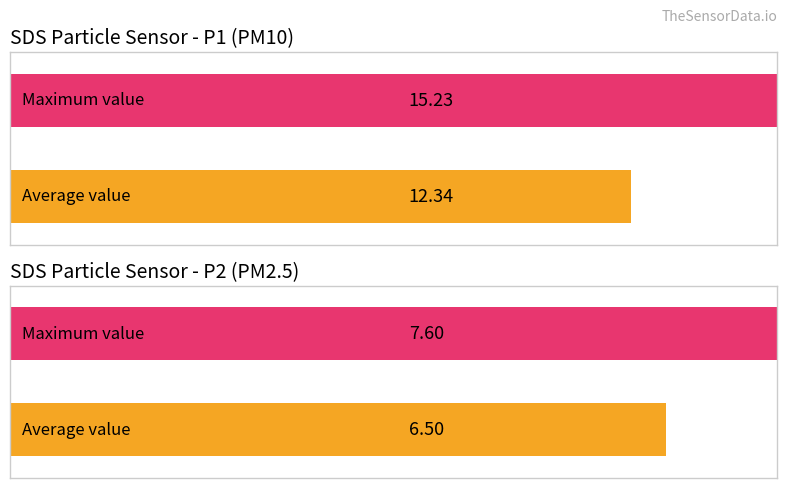

The SDS_P2 series shows 11.3 at 00:25. True or false?

False